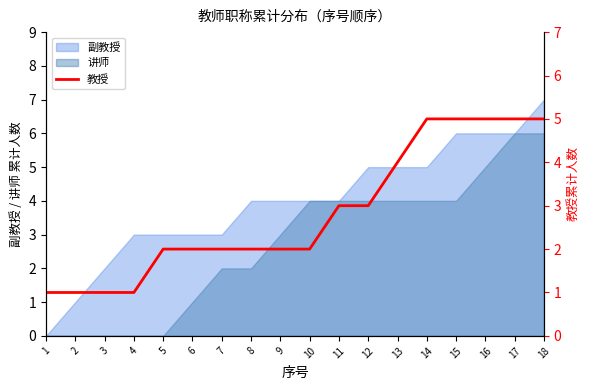

True or false: 讲师 has a value of 2 at 8.

True